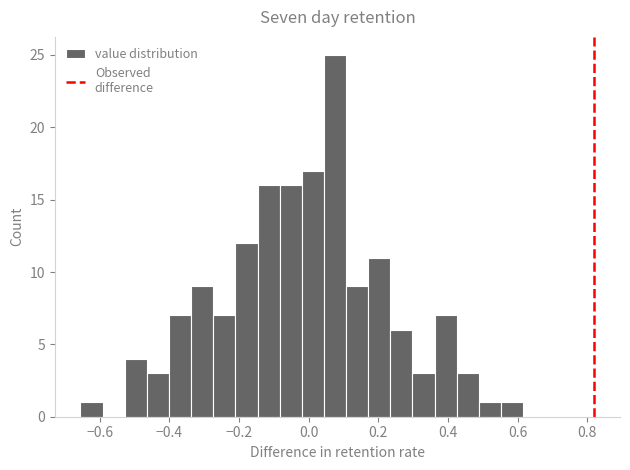

Around what value on the x-axis is the tallest bar? Give the approximate position of its centre, as read against the axis.

0.08